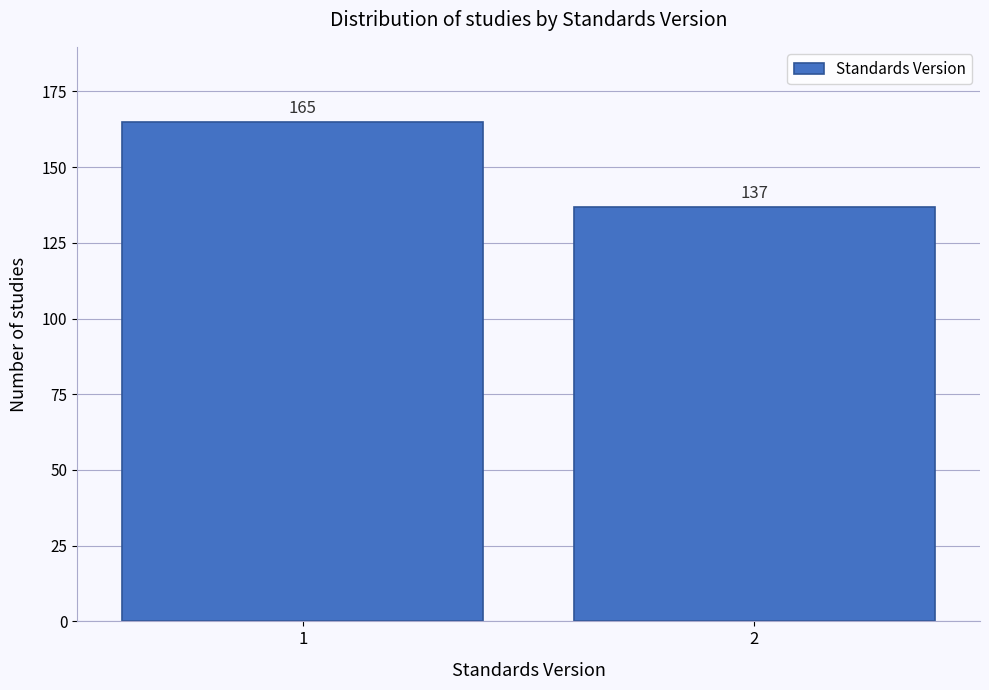

Reading left to right, extract all data points from this chart.

165	137